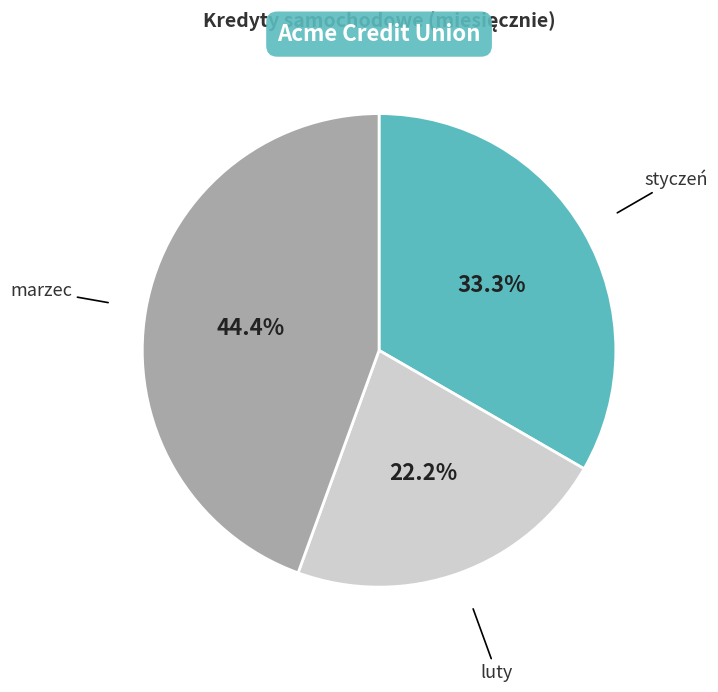

Is there a majority slice in this chart?

No